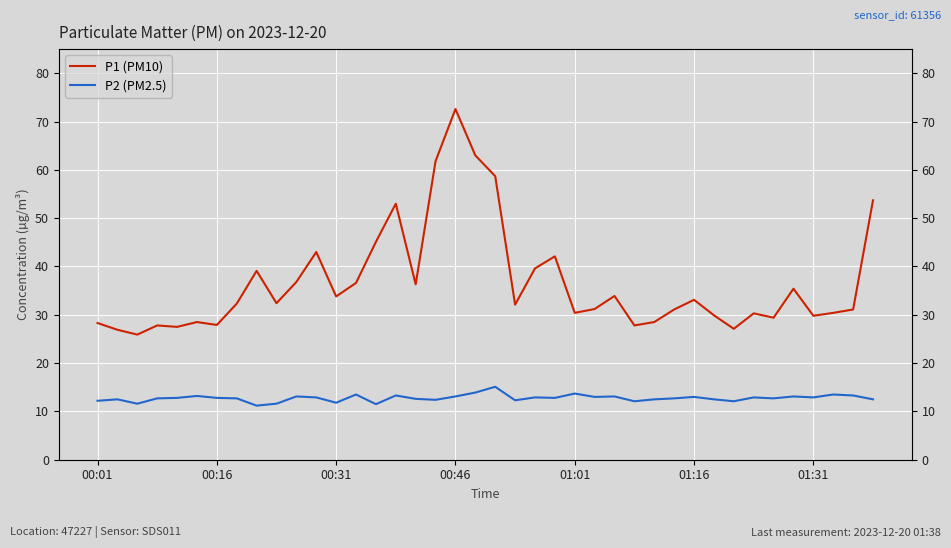

What is the maximum value for P2 (PM2.5)?

15.1